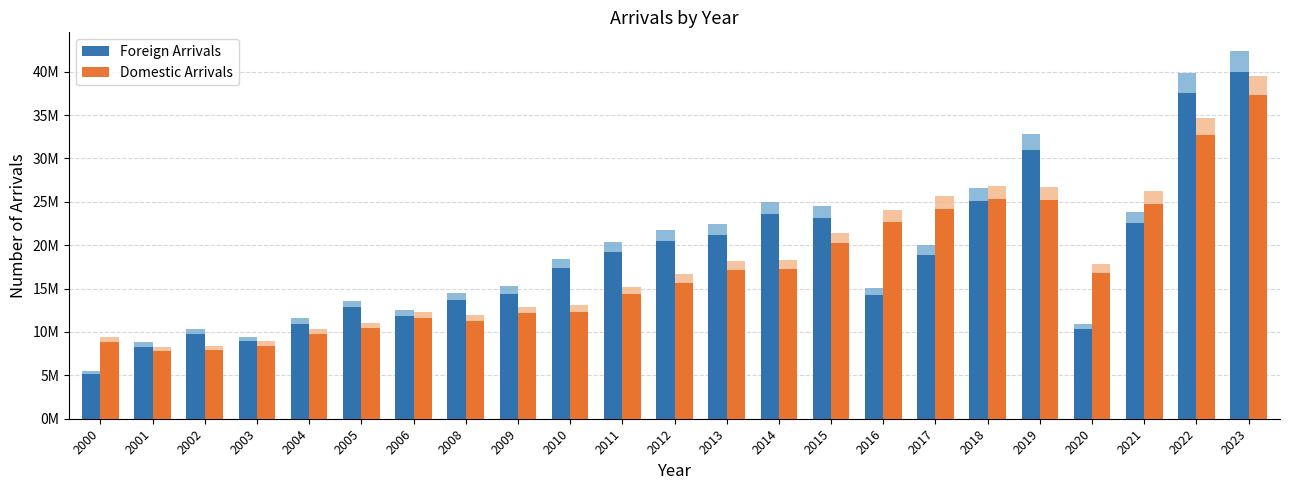

How many bars are there in each group?

2